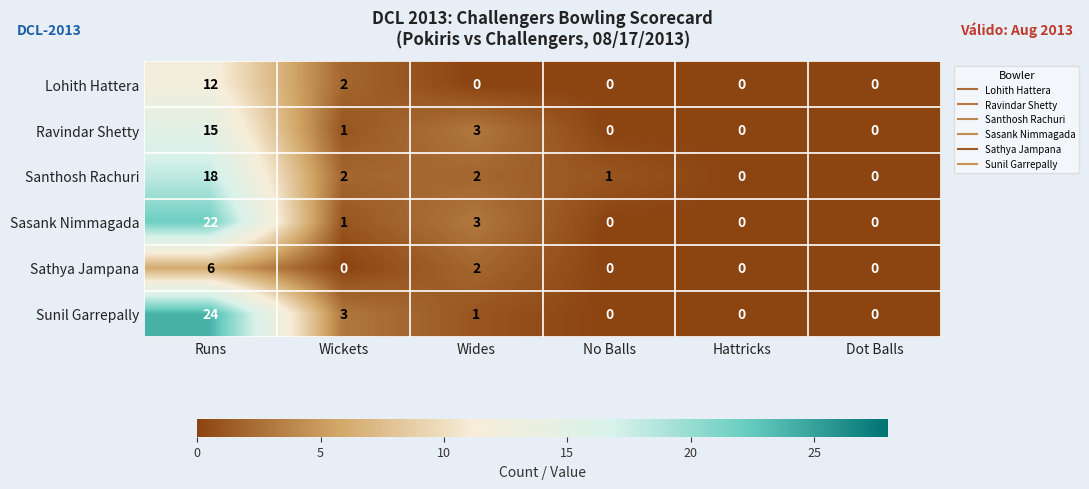

Which series has the largest range (max minus min)?

Sunil Garrepally